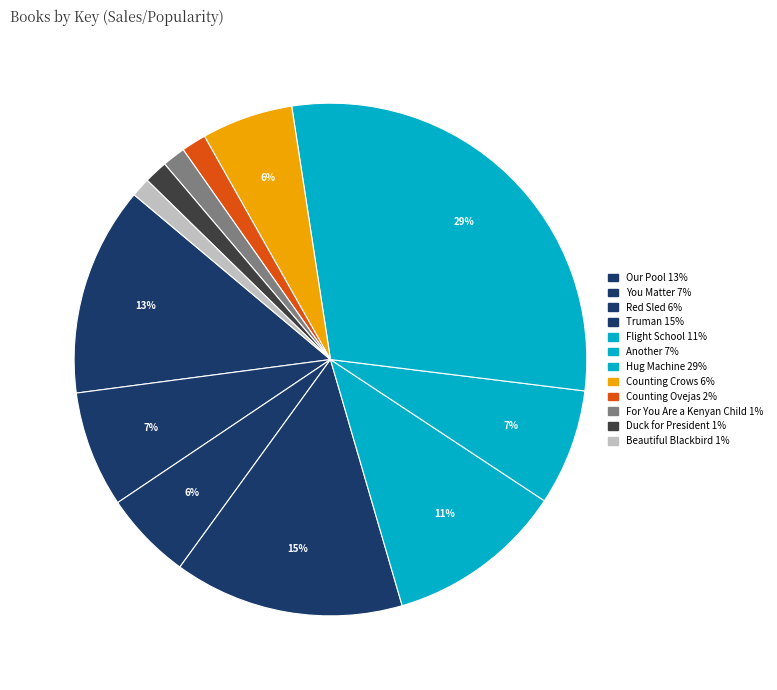

Rank the categories by value from highest to lowest.

Hug Machine, Truman, Our Pool, Flight School, You Matter, Another, Counting Crows, Red Sled, Counting Ovejas, Duck for President, For You Are a Kenyan Child, Beautiful Blackbird